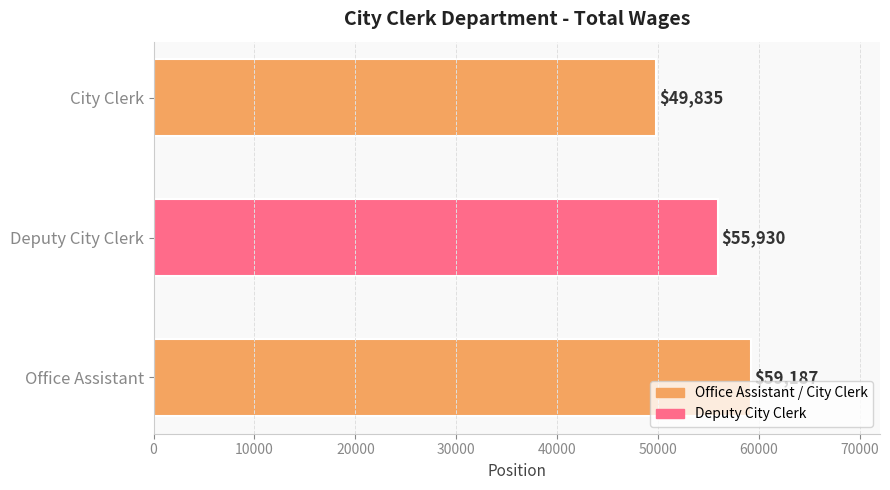

List the labels in order of value, smallest first.

City Clerk, Deputy City Clerk, Office Assistant